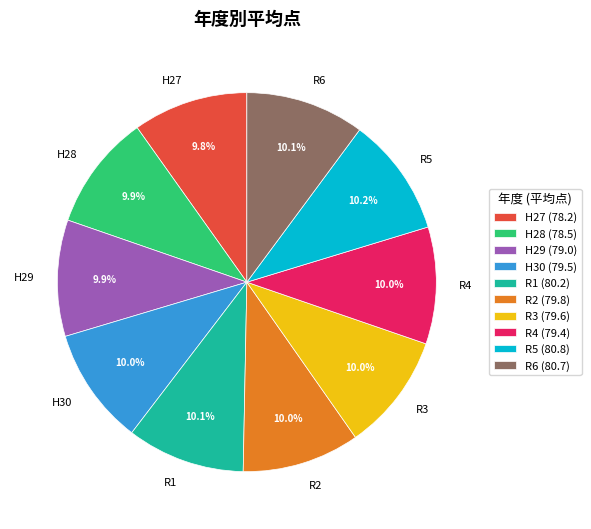

Combined, do H30 and R1 account for over 50%?

No